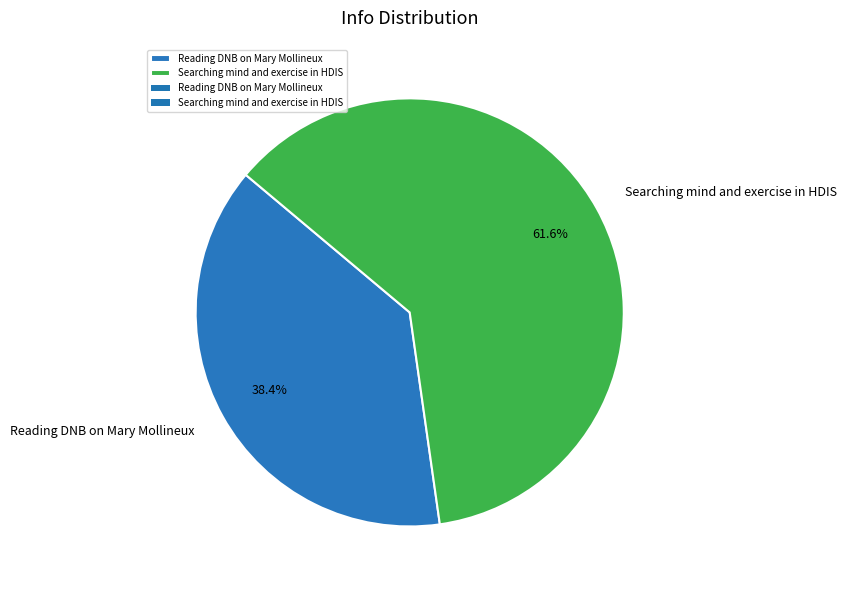

Is Searching mind and exercise in HDIS the majority of the pie?

Yes